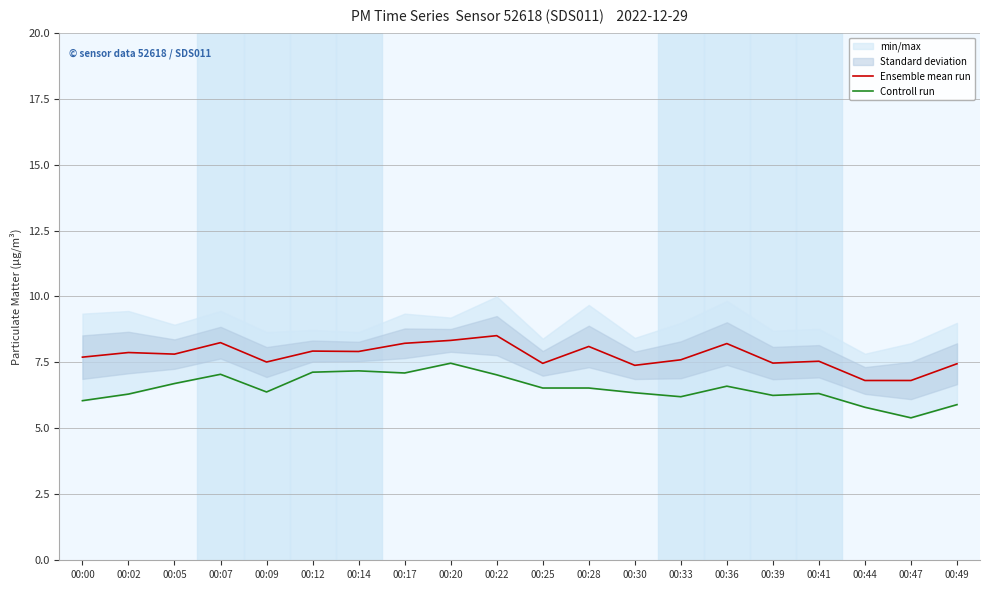

What is the value of the Controll run point at the 12th from the left?

6.5